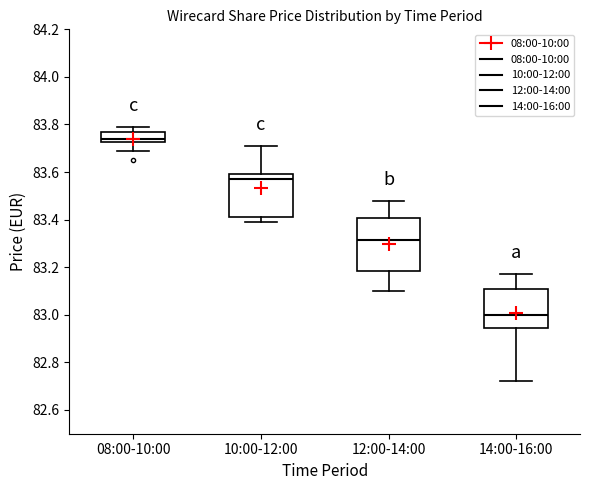

Which box has the highest median line?

08:00-10:00